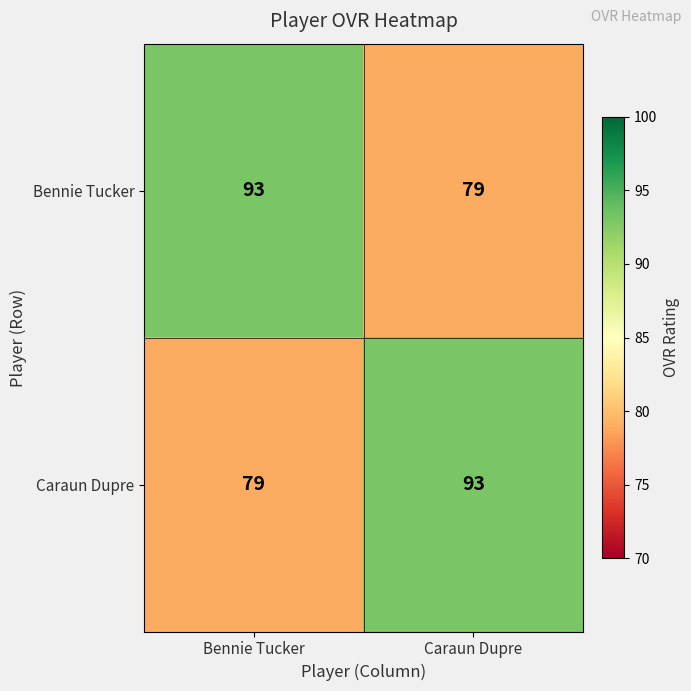

What is the average value of the Caraun Dupre series?

86